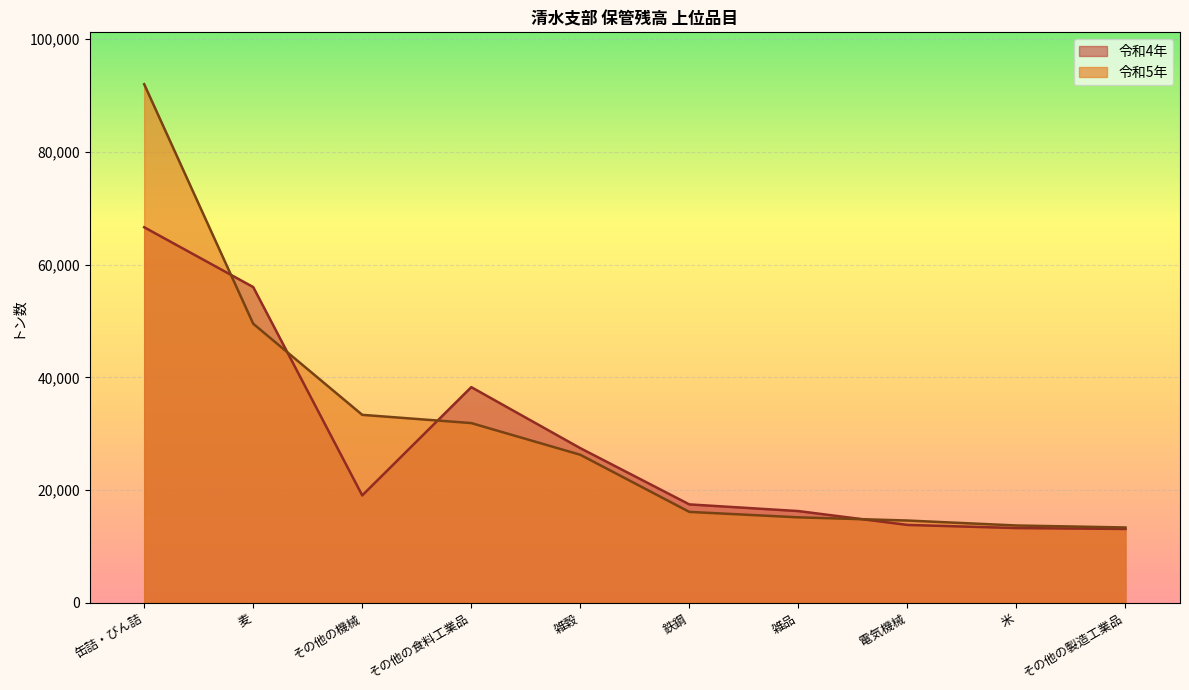

Reading right to left, extract all data points from this chart.

令和5年: 13359	13712	14592	15159	16124	26259	31882	33345	49513	92014
令和4年: 13095	13256	13811	16269	17454	27432	38259	19051	56018	66632